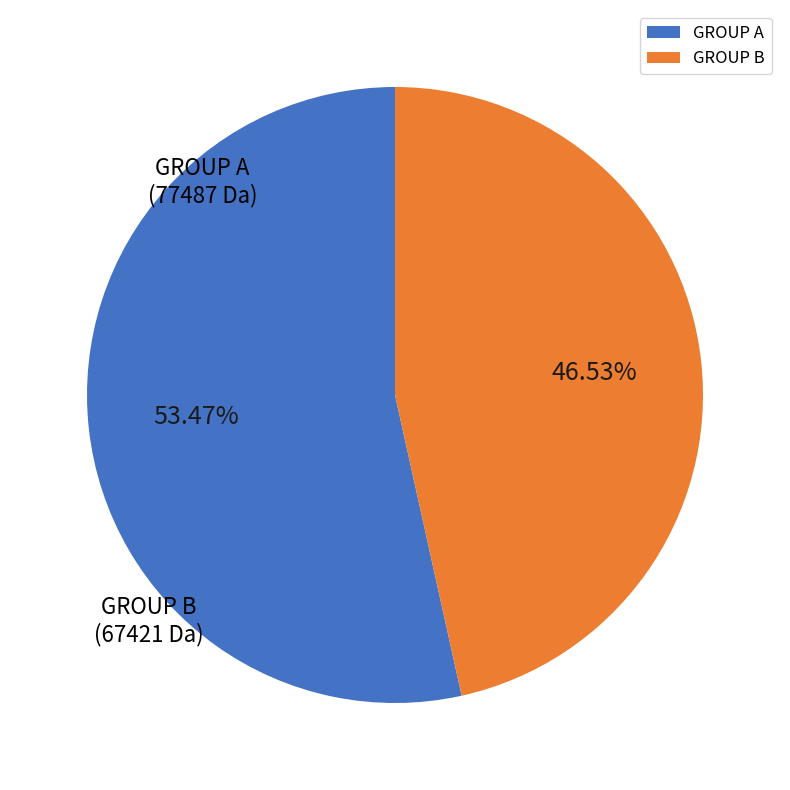

Rank the categories by value from highest to lowest.

GROUP A, GROUP B